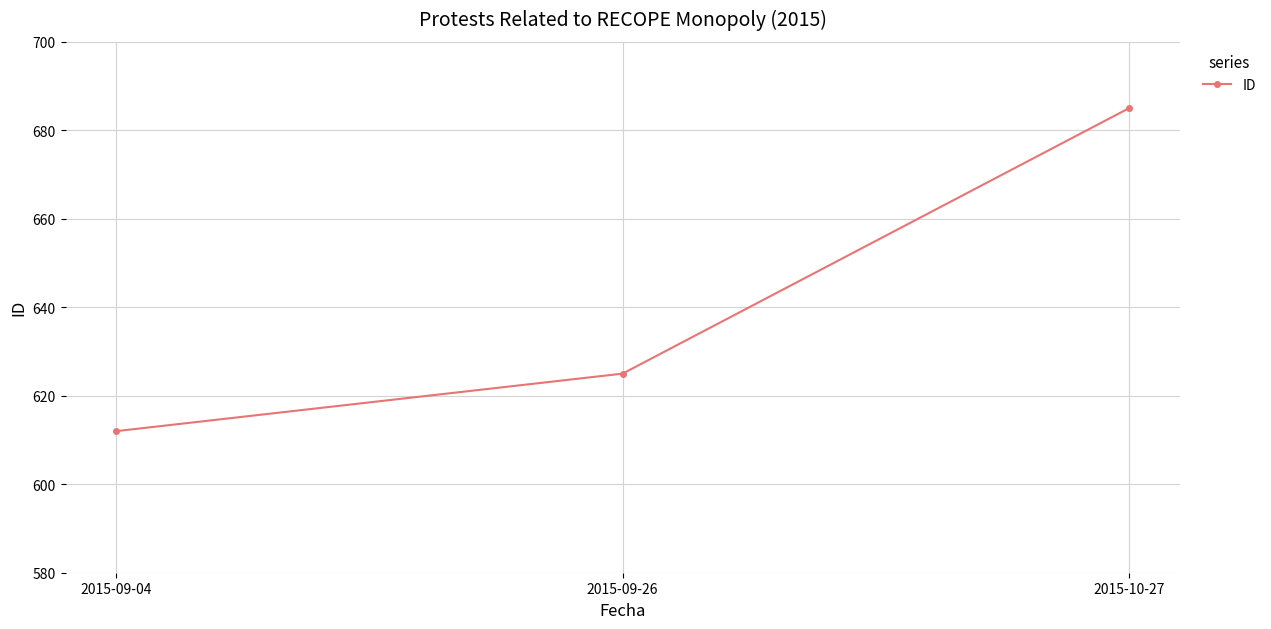

How many lines are shown in the chart?

1